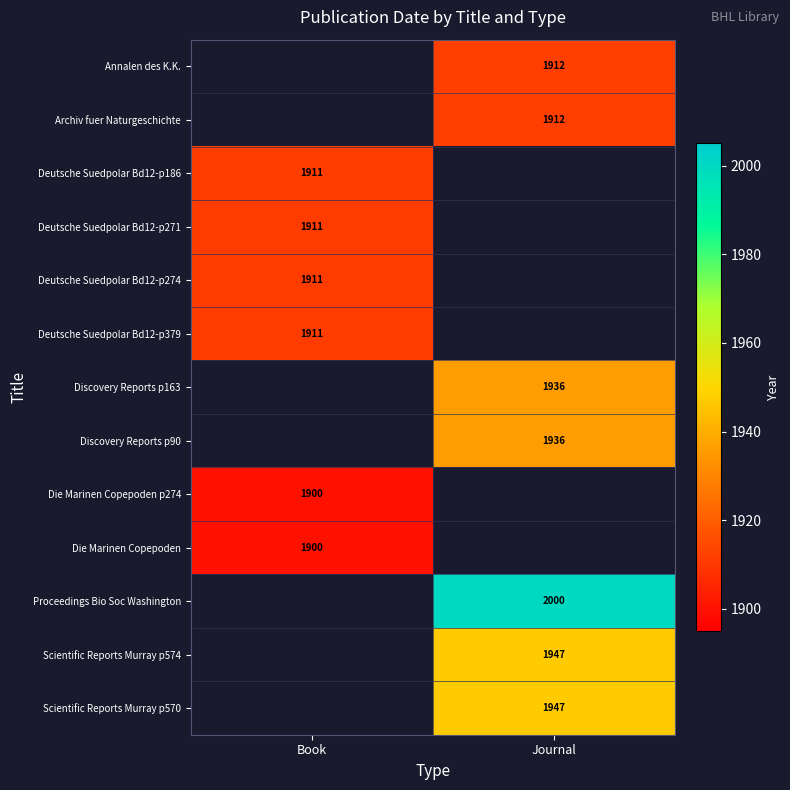

Is the value of Scientific Reports Murray p574 at Journal greater than the value of Die Marinen Copepoden at Book?

Yes